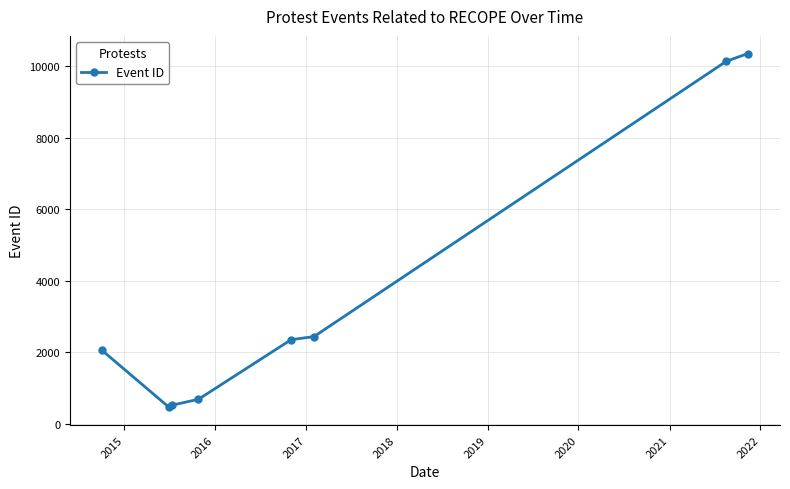

What is the minimum value shown in the chart?

458